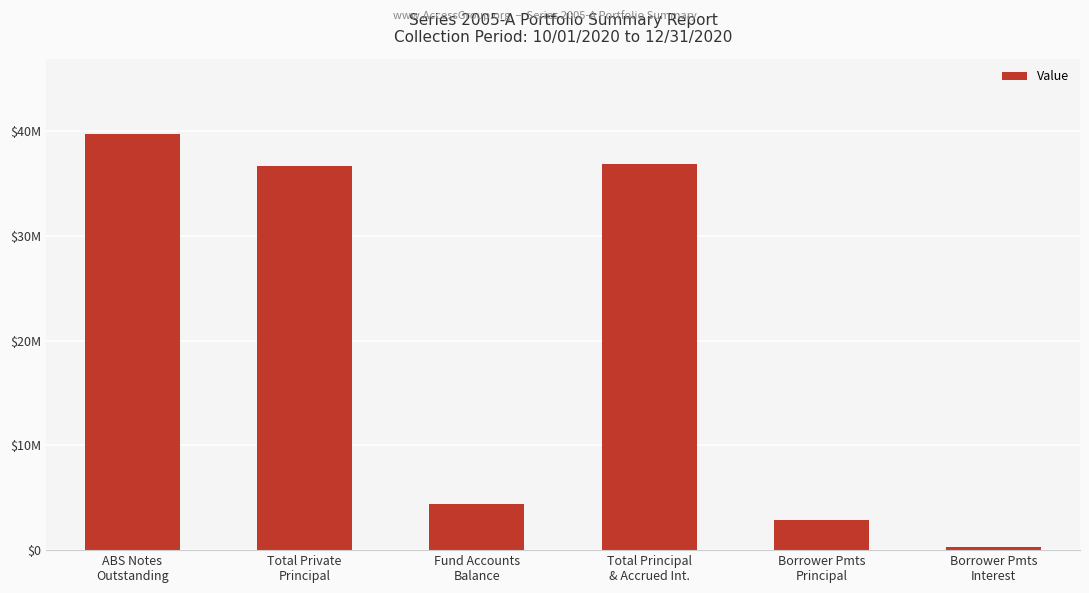

Does the chart contain any negative values?

No